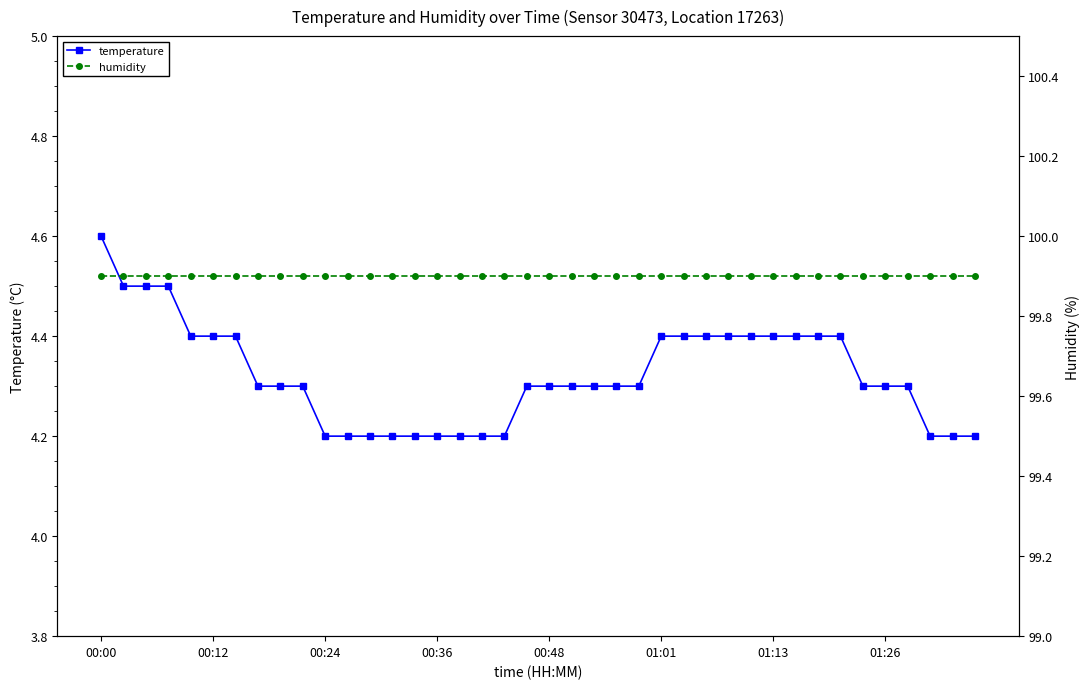

Which category has the highest value across all series?

00:00